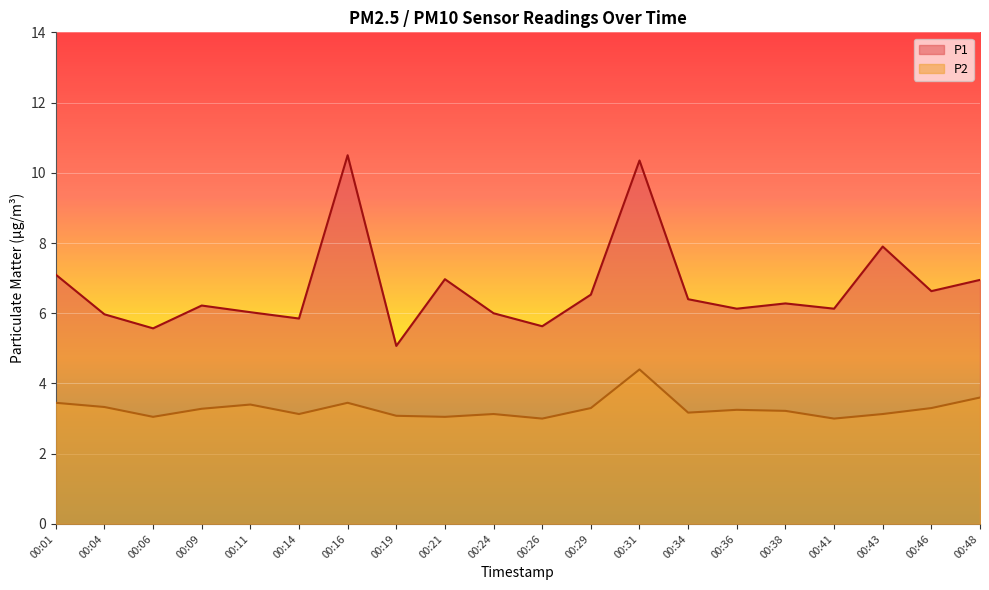

What is the value of the P1 point at the 1st from the left?

7.1